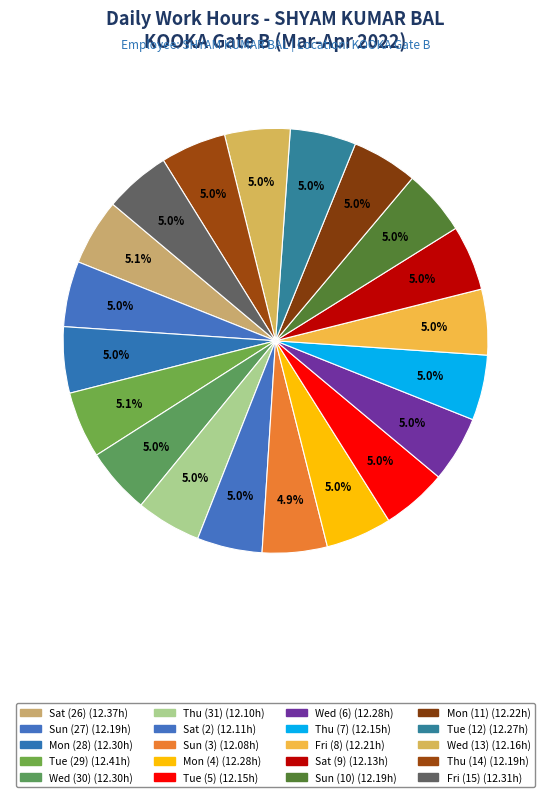

How many slices are in this pie chart?

20